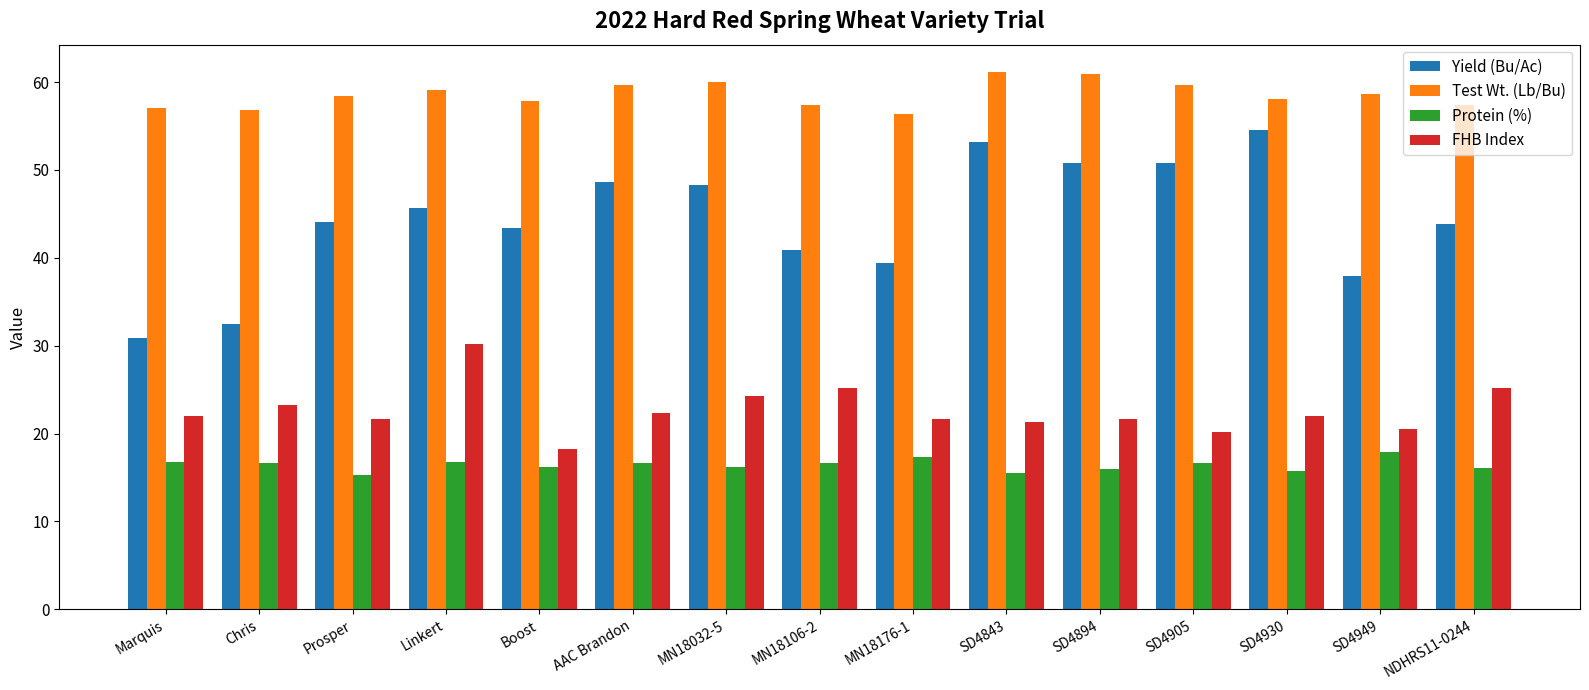

At which label does FHB Index reach its peak?

Linkert